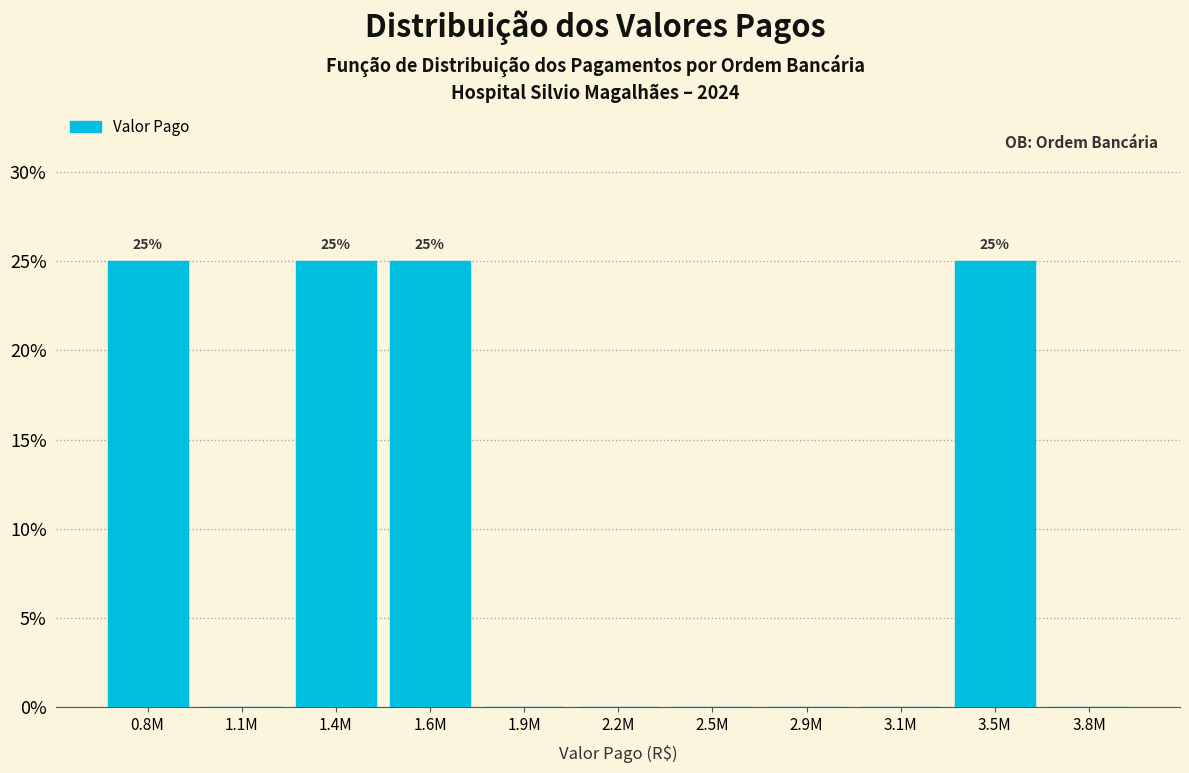

Reading right to left, list all the values displayed in this chart.

3.8M=0	3.5M=25	3.1M=0	2.9M=0	2.5M=0	2.2M=0	1.9M=0	1.6M=25	1.4M=25	1.1M=0	0.8M=25